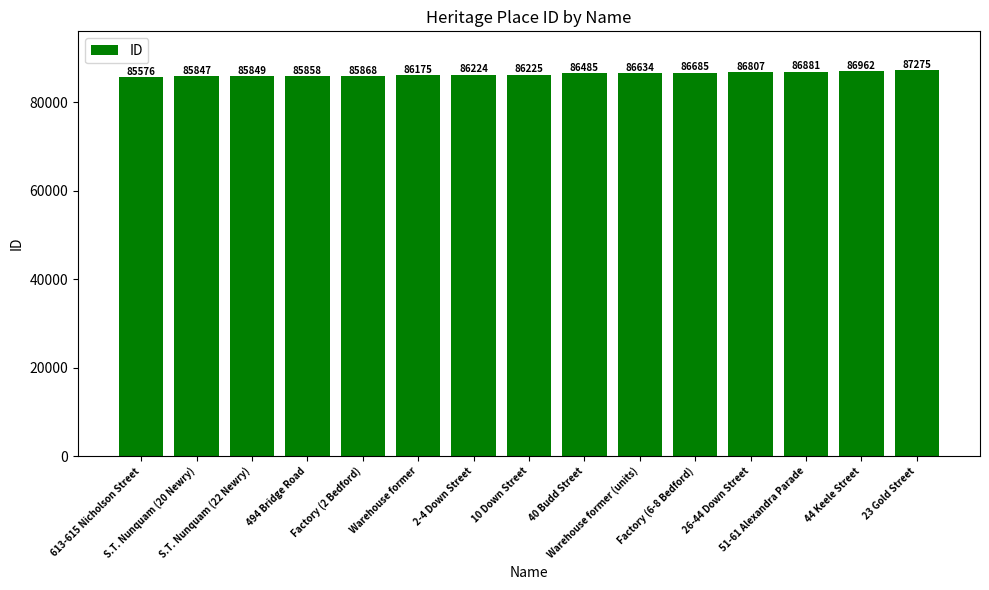

What is the difference between the maximum and minimum values?

1699